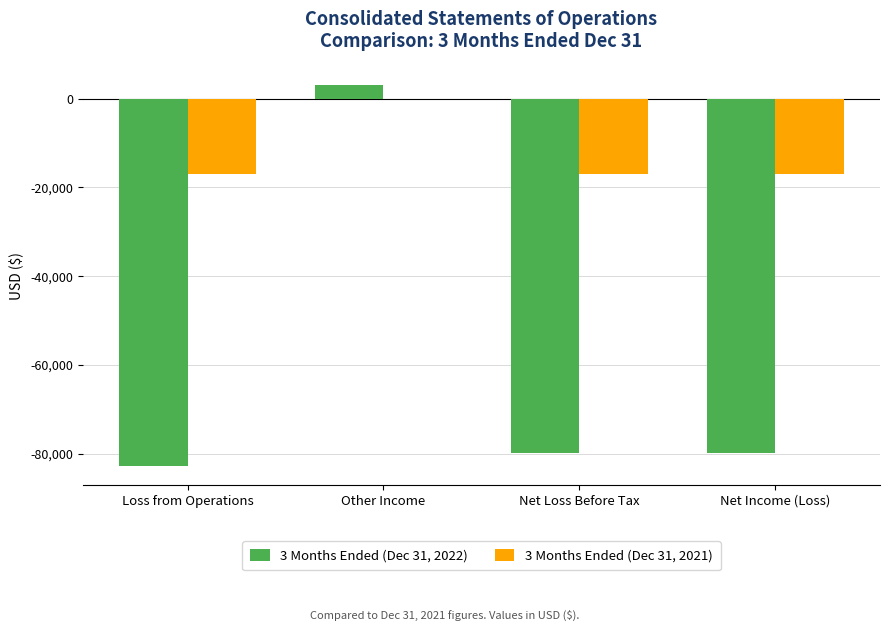

What is the sum of all 3 Months Ended (Dec 31, 2021) values?

-51159